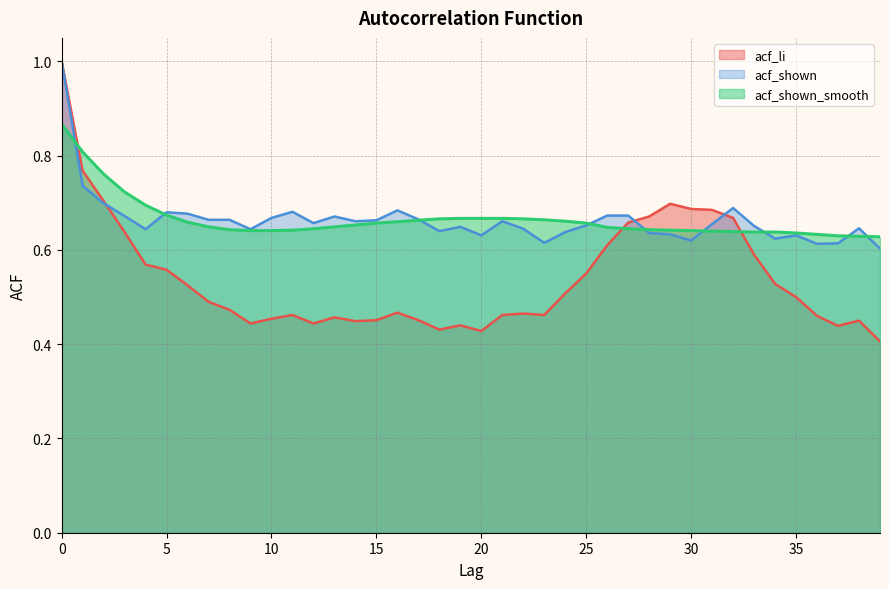

What is the highest value of the acf_li series?

1.0